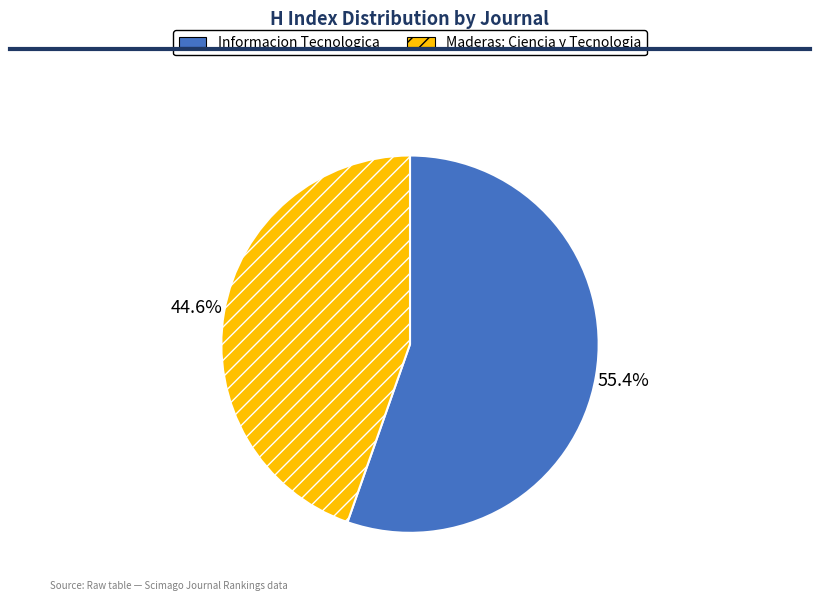

The Maderas: Ciencia y Tecnologia slice represents 45% of the pie. True or false?

True